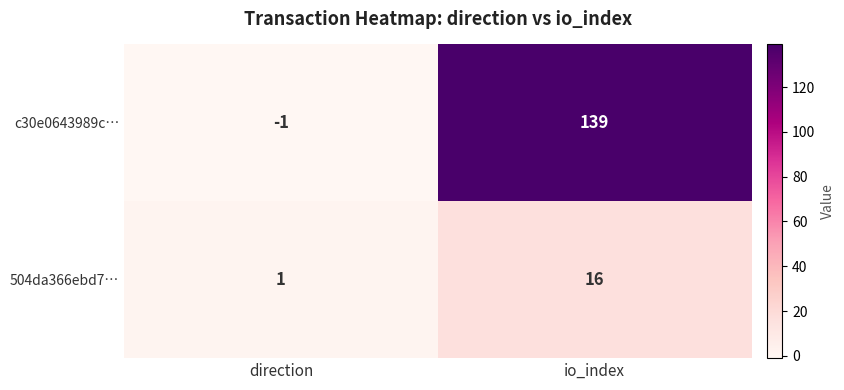

Is it true that 504da366ebd7… equals 16 at io_index?

True